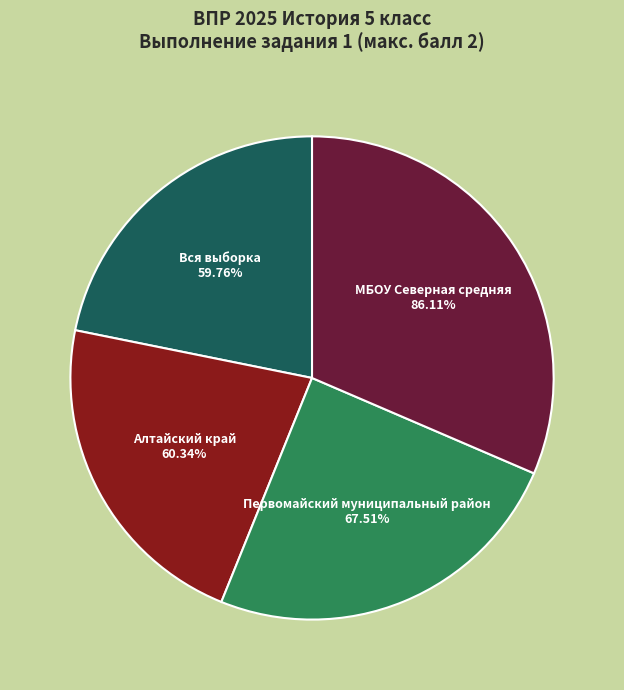

How many slices are in this pie chart?

4